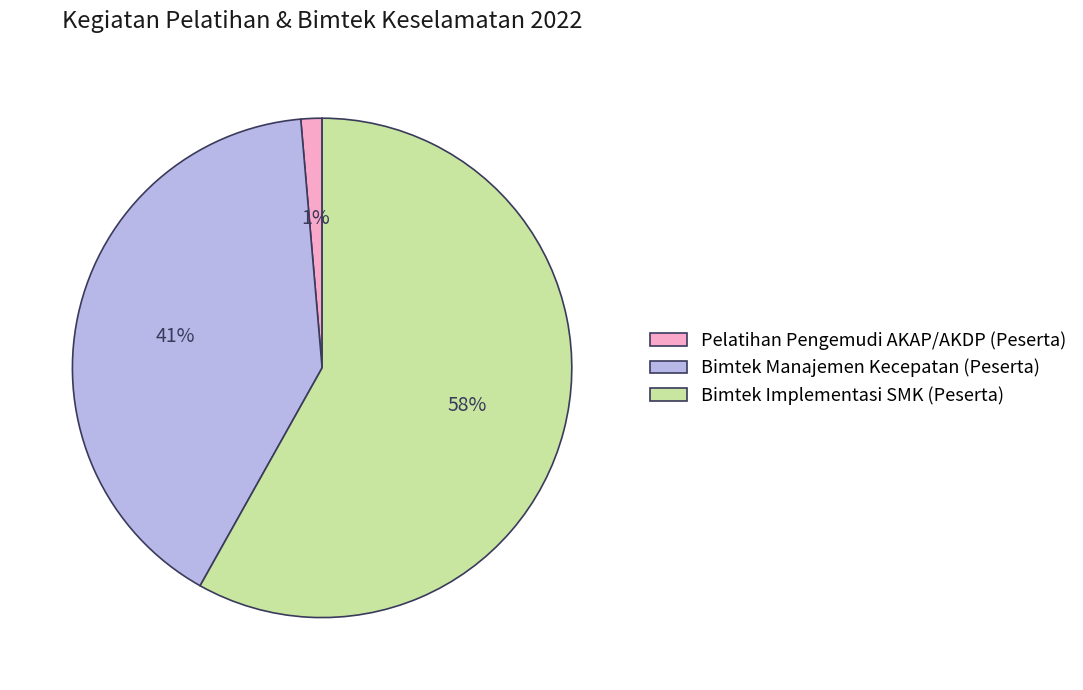

How many segments does this pie chart have?

3